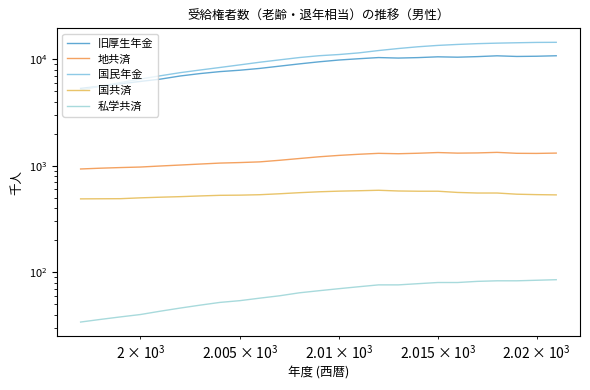

How many data points does each series have?

25